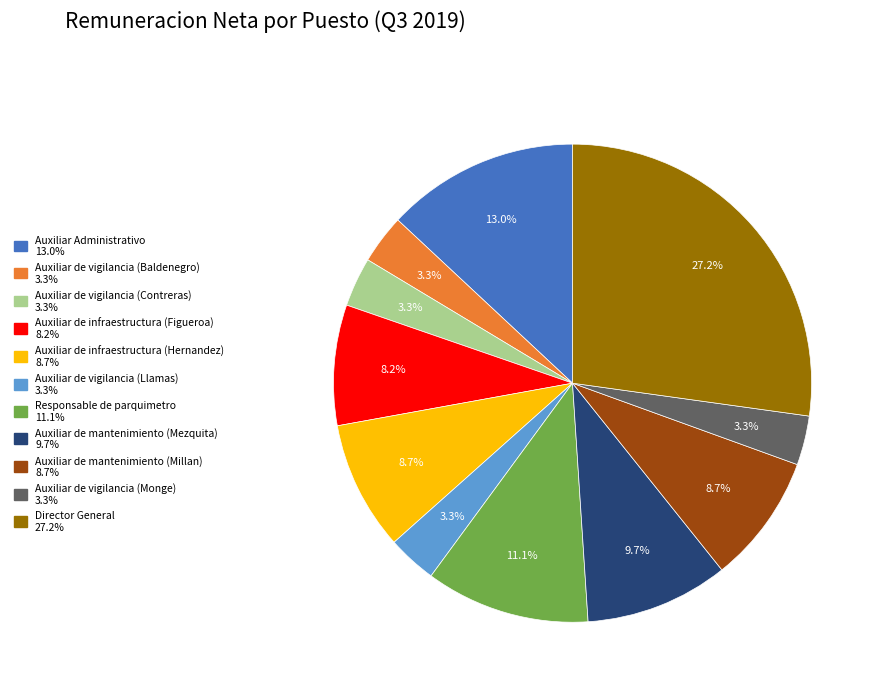

To the nearest percent, what portion does Auxiliar de infraestructura (Figueroa) represent?

8%